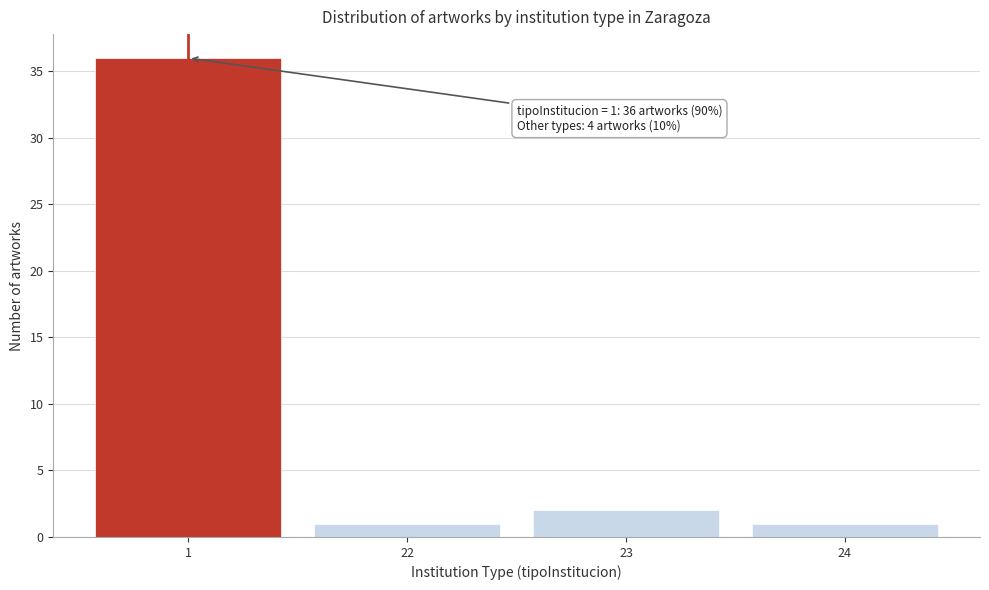

Reading left to right, what are all the values shown in this chart?

1=36	22=1	23=2	24=1